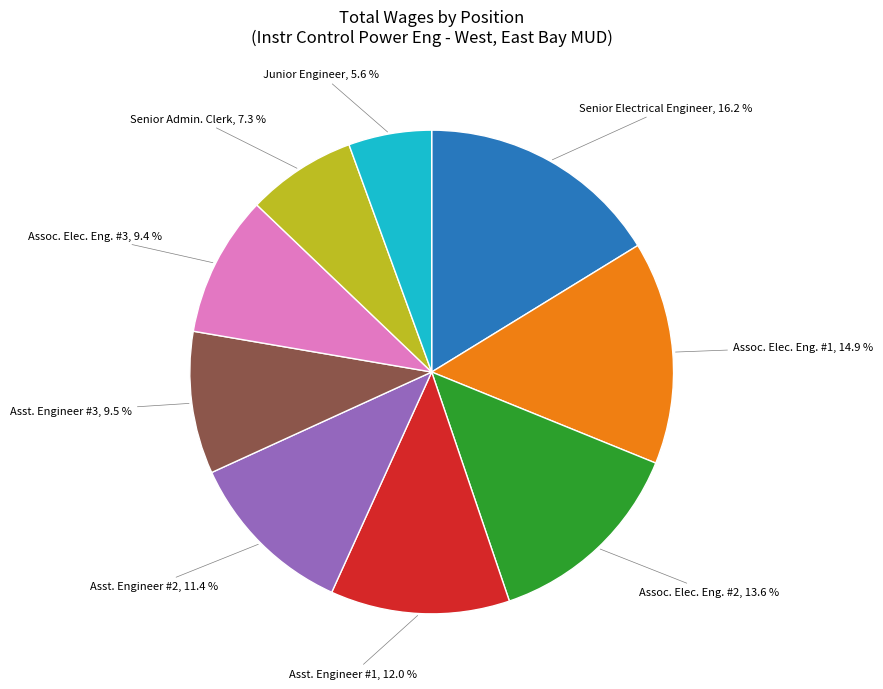

Does any single category account for the majority?

No